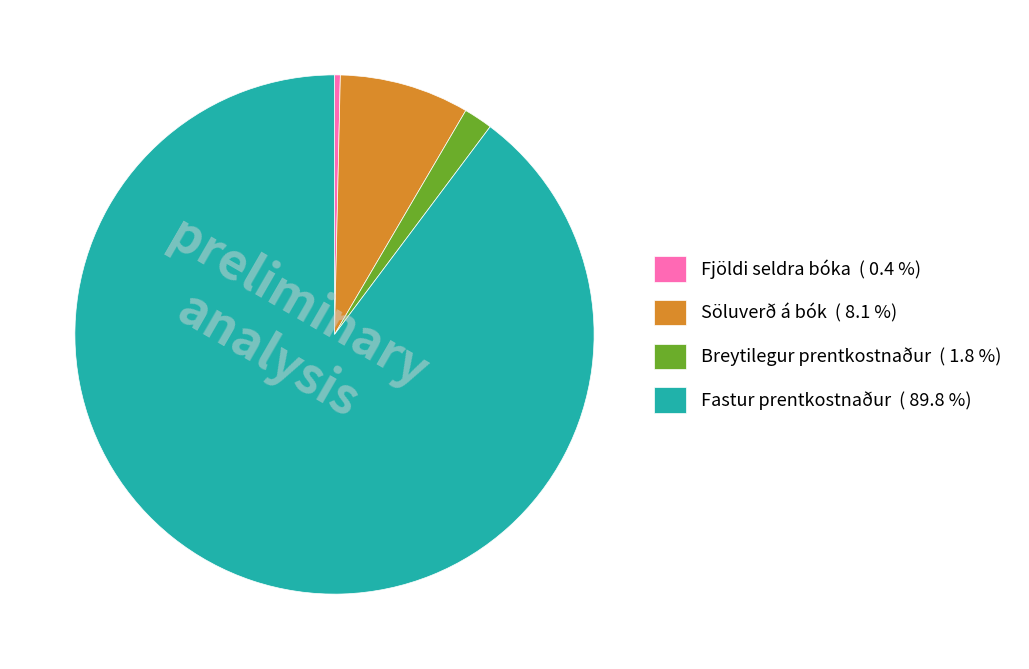

How many slices are in this pie chart?

4